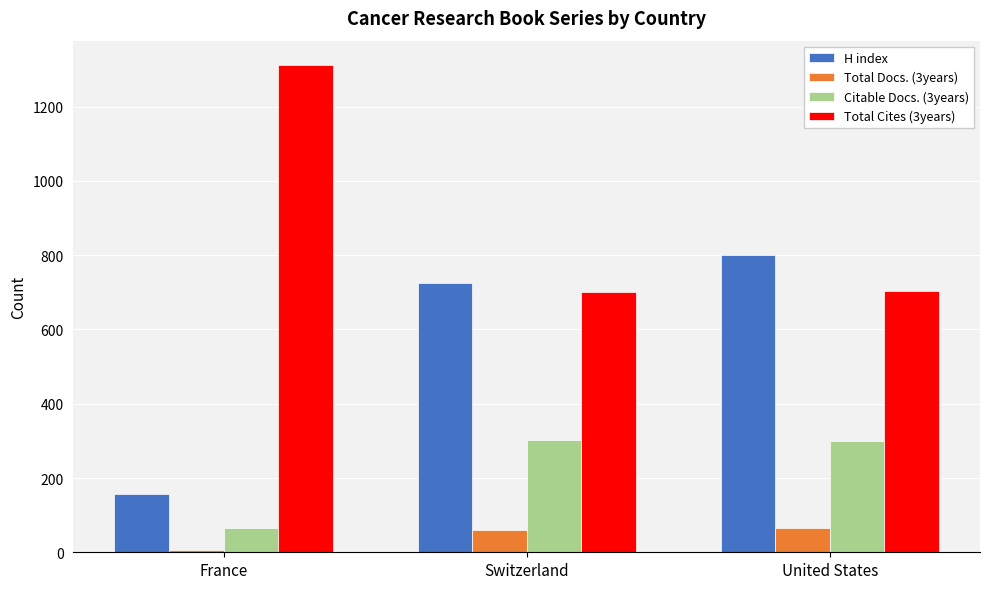

Which category has the highest value across all series?

France